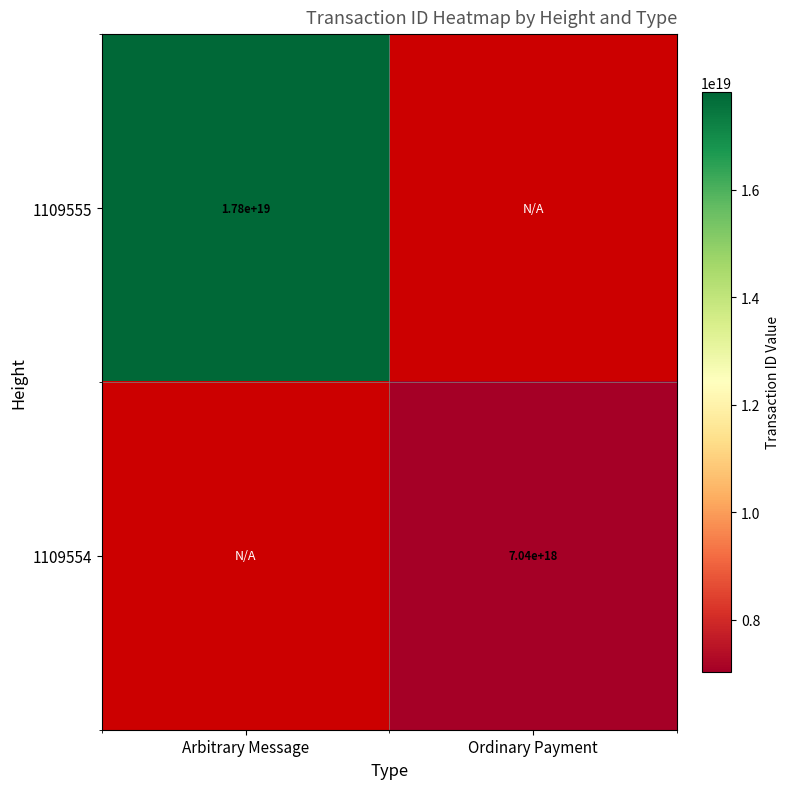

Is the value of 1109554 at Ordinary Payment greater than the value of 1109555 at Arbitrary Message?

No